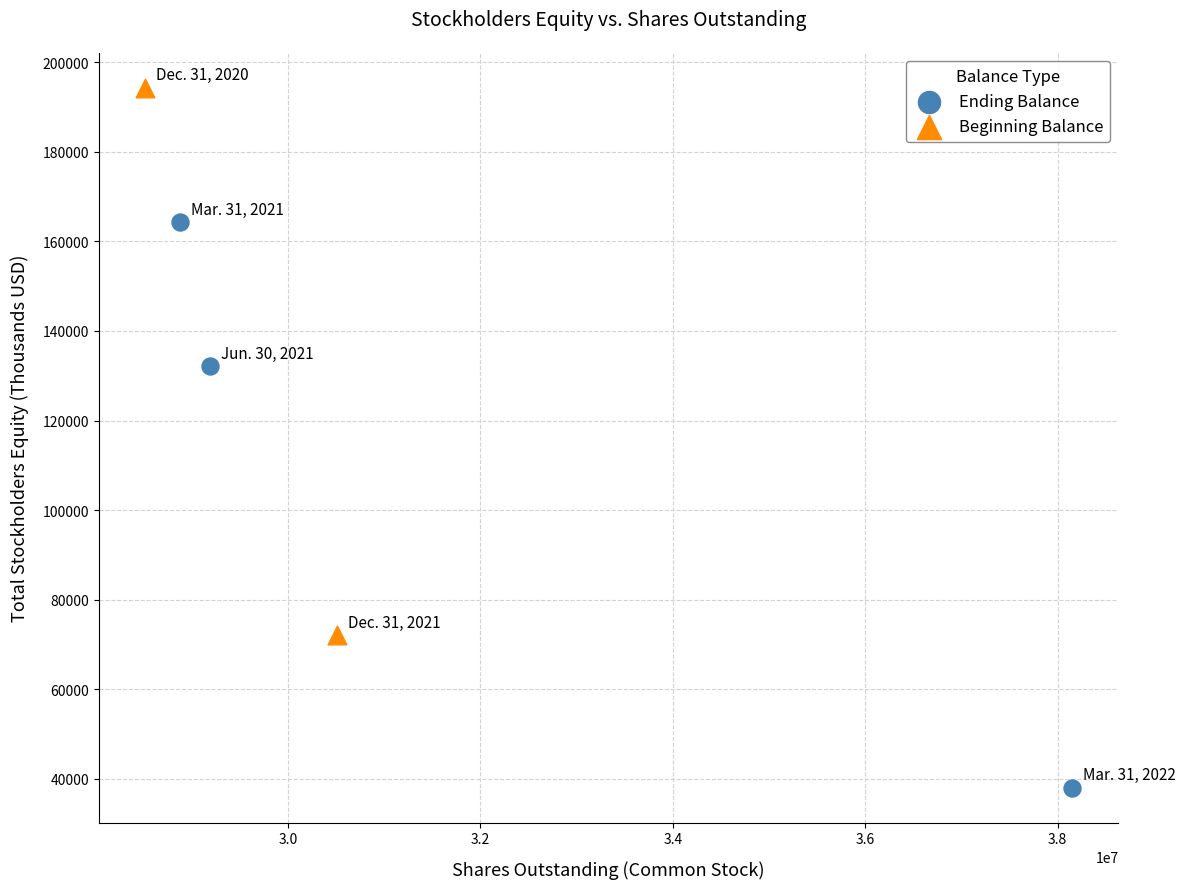

Which series contains the highest Y value?

Beginning Balance